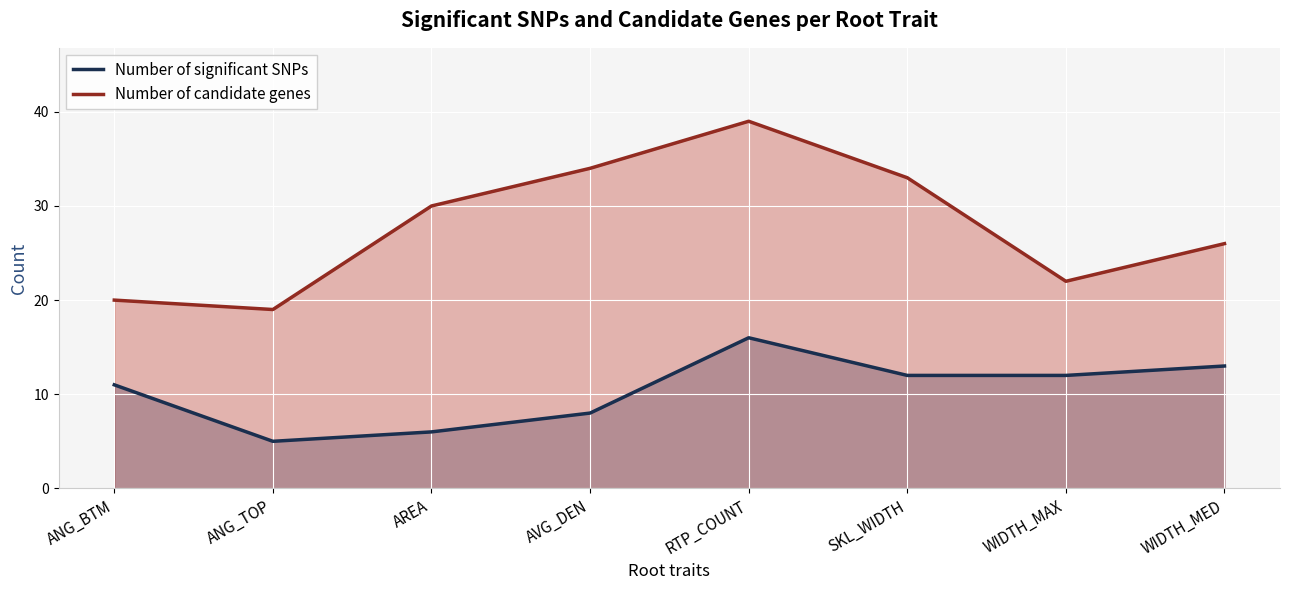

How many lines are shown in the chart?

2